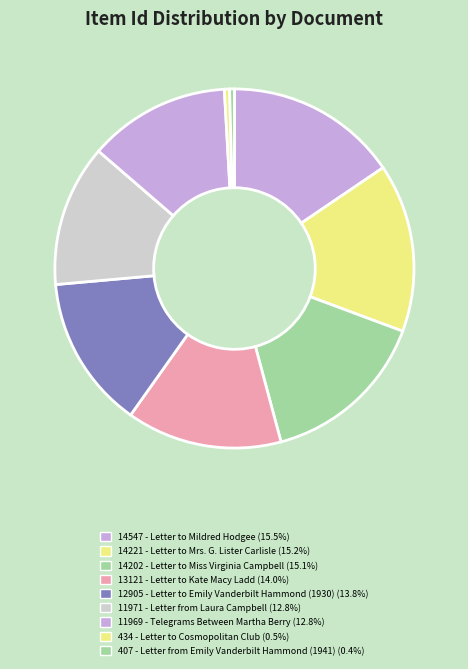

Rank the categories by value from lowest to highest.

Letter from Emily Vanderbilt Hammond (407), Letter to Cosmopolitan Club (434), Telegrams Between Martha Berry (11969), Letter from Laura Campbell (11971), Letter to Emily Vanderbilt Hammond (12905), Letter to Kate Macy Ladd (13121), Letter to Miss Virginia Campbell (14202), Letter to Mrs. G. Lister Carlisle (14221), Letter to Mildred Hodgee (14547)